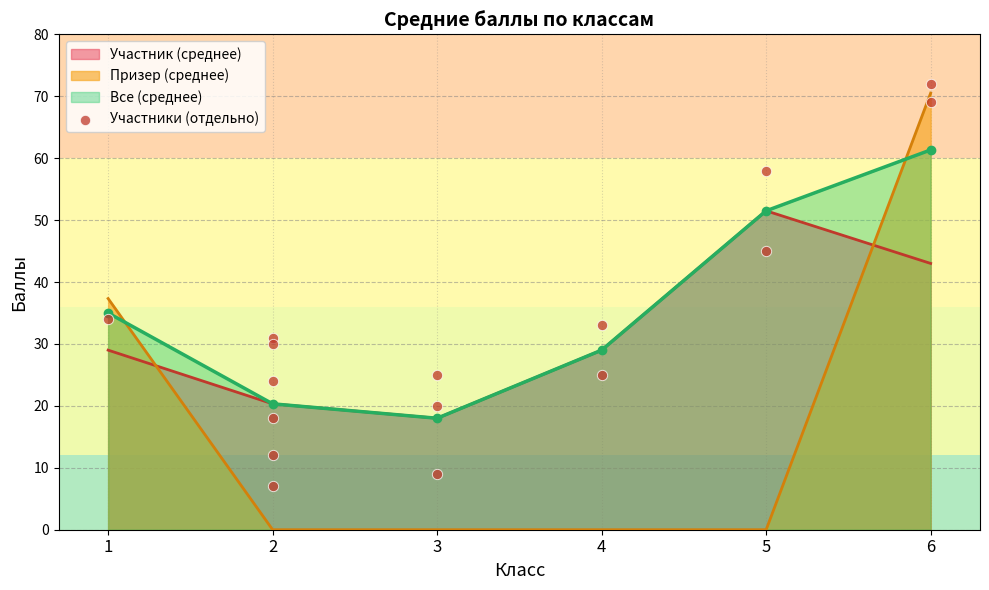

Is it true that Участник (среднее) equals 20.3 at 2?

True